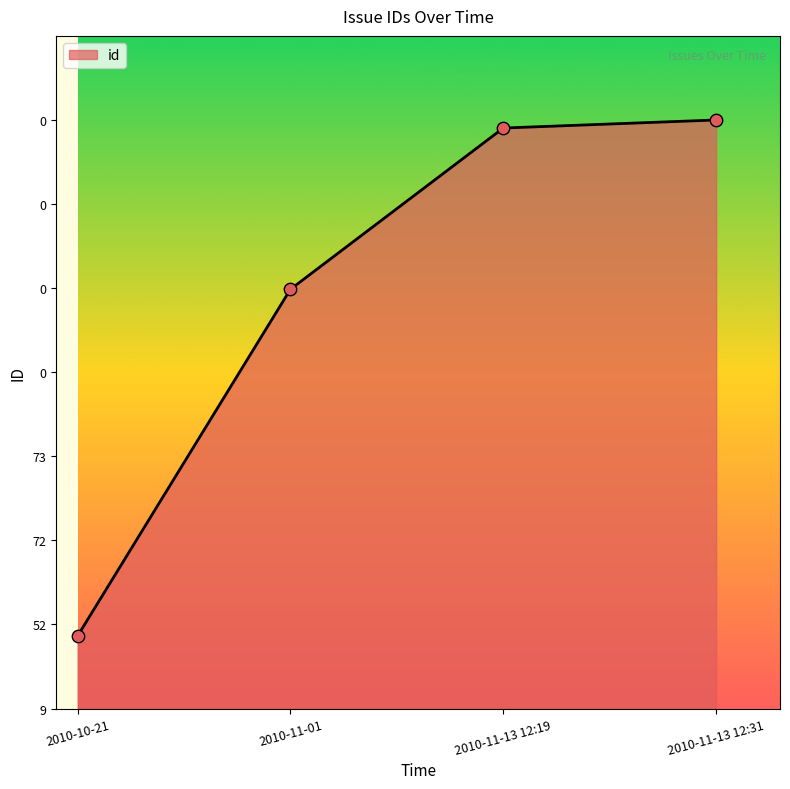

Between 2010-11-01 and 2010-10-21, which is larger?

2010-11-01